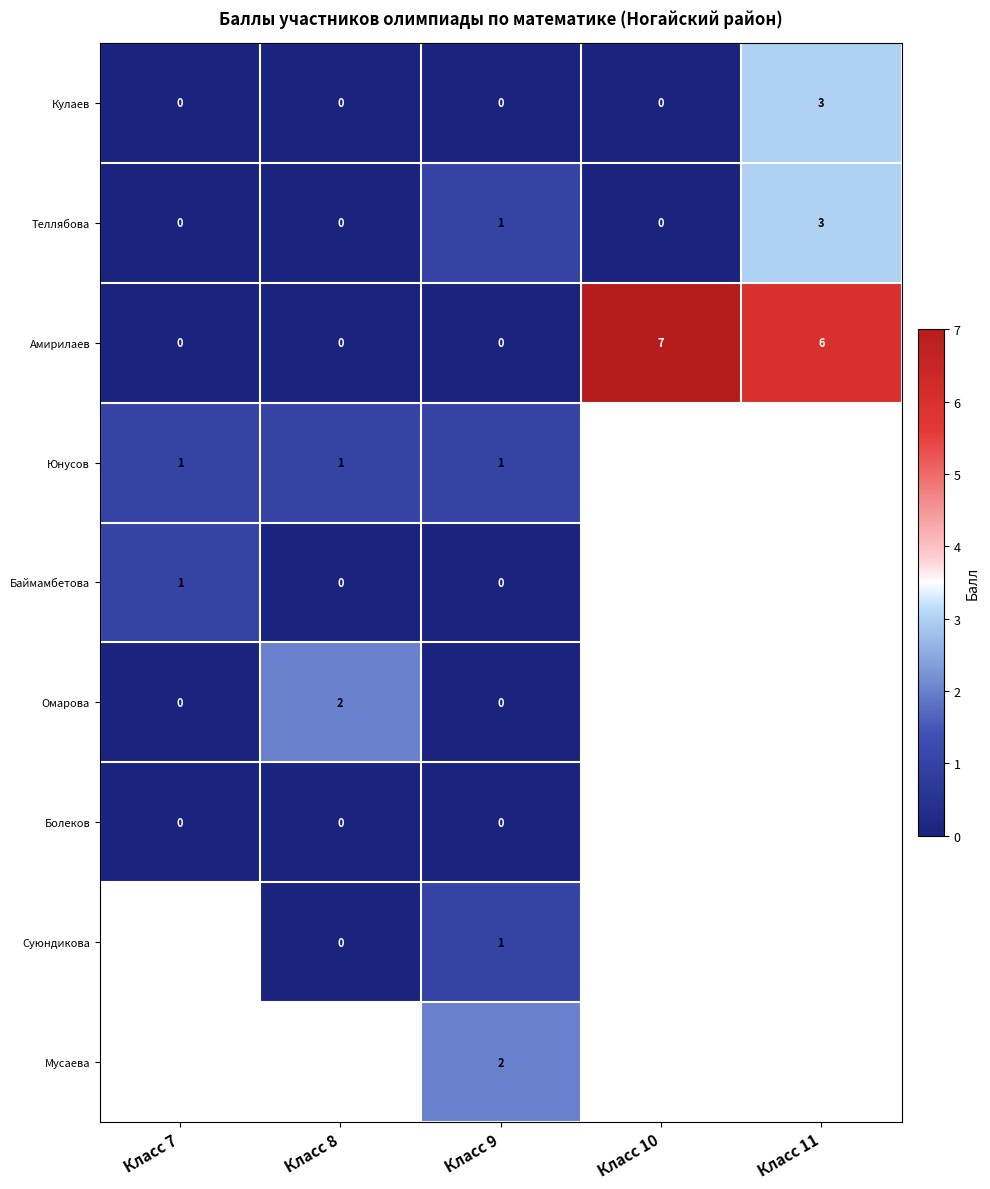

What is the highest value of the Кулаев series?

3